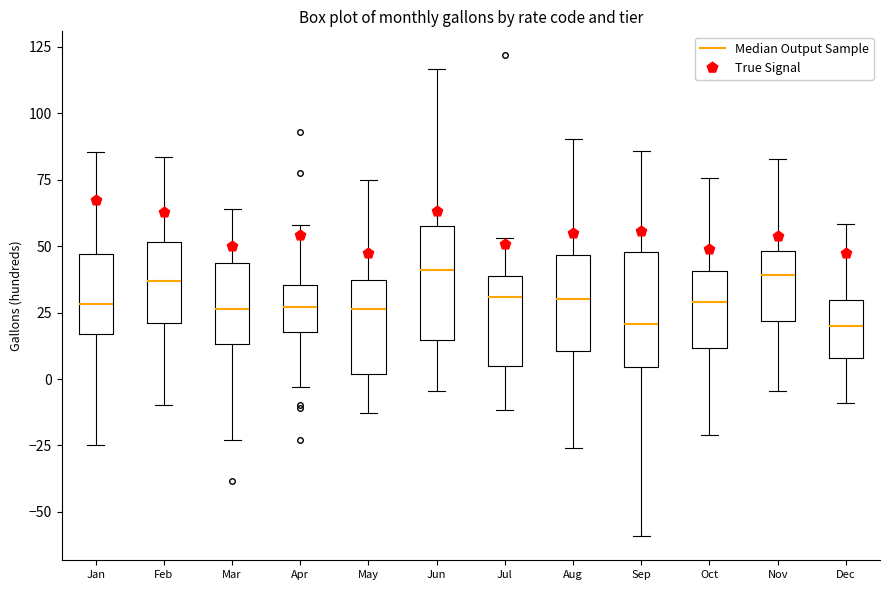

Reading left to right, transcribe this box plot: for each box, give where its median line is, the range the box spans, and where its two whiskers end, as read against the y-axis. The values are not printed on the chart, so give them approximately, as read against the axis.

Jan: median 30, box 15 to 45, whiskers -25 to 85
Feb: median 35, box 20 to 50, whiskers -10 to 85
Mar: median 25, box 15 to 45, whiskers -25 to 65
Apr: median 25, box 20 to 35, whiskers -5 to 60
May: median 25, box 0 to 35, whiskers -15 to 75
Jun: median 40, box 15 to 60, whiskers -5 to 115
Jul: median 30, box 5 to 40, whiskers -10 to 55
Aug: median 30, box 10 to 45, whiskers -25 to 90
Sep: median 20, box 5 to 50, whiskers -60 to 85
Oct: median 30, box 10 to 40, whiskers -20 to 75
Nov: median 40, box 20 to 50, whiskers -5 to 85
Dec: median 20, box 10 to 30, whiskers -10 to 60